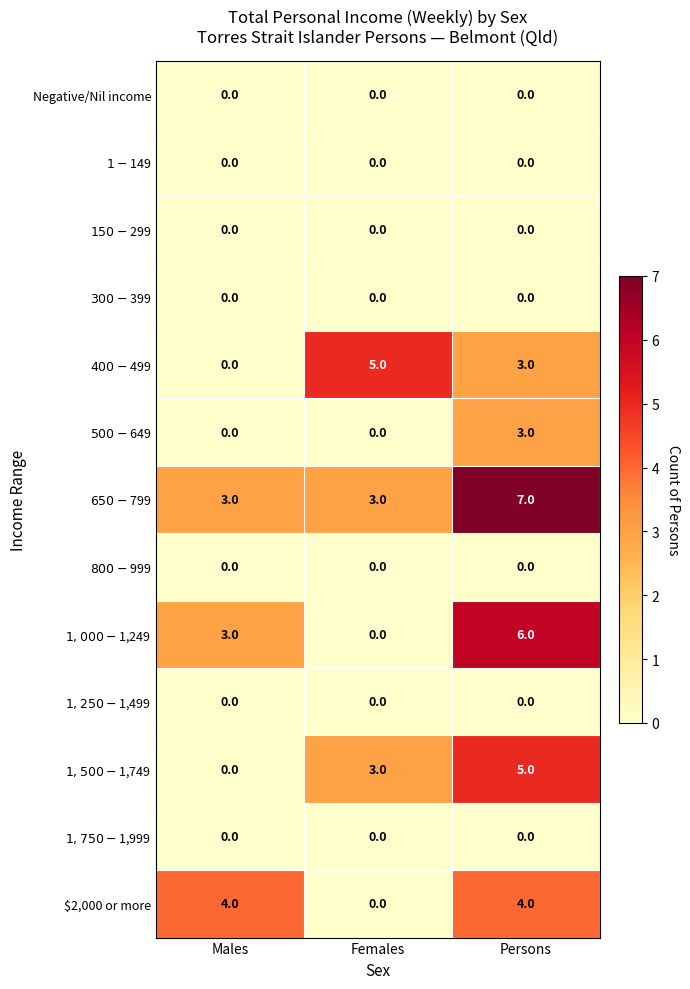

Which series has the largest range (max minus min)?

$1,000-$1,249